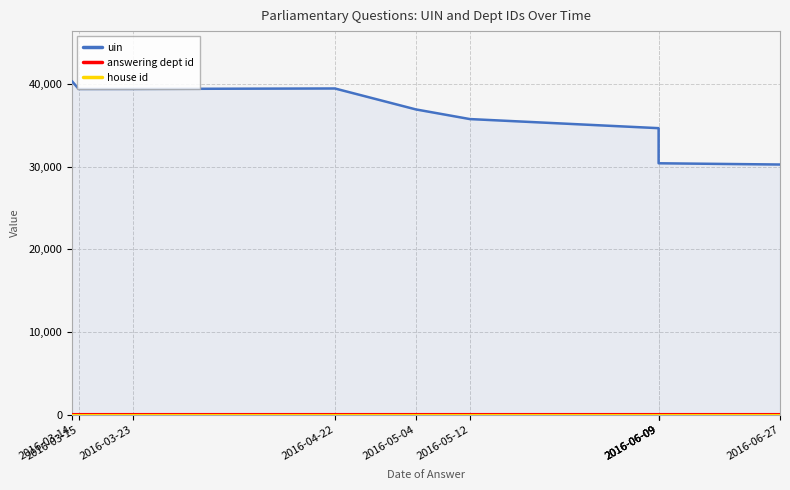

The value of answering dept id at 2016-04-22 is 63. True or false?

True